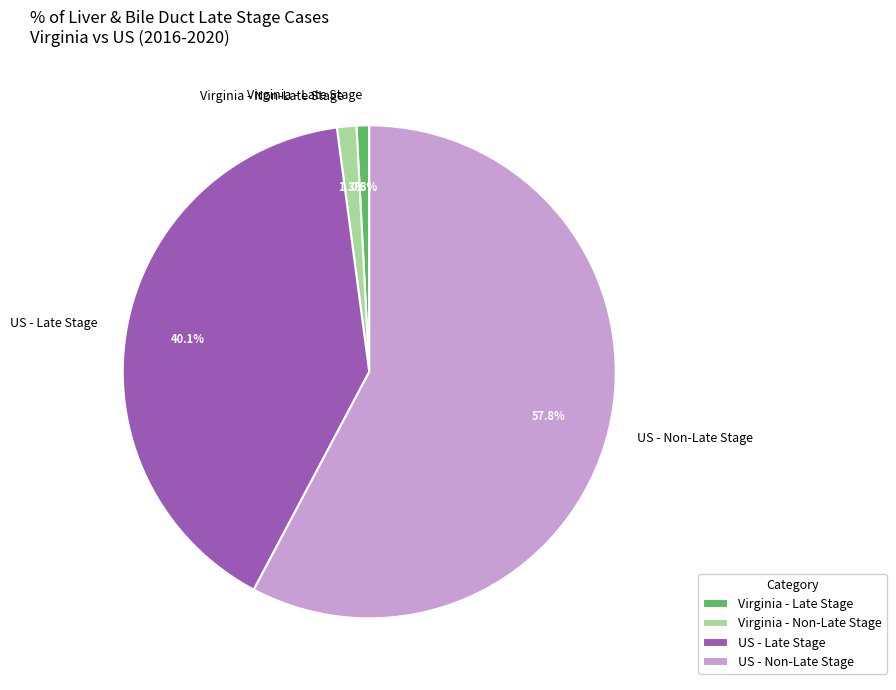

Count the number of slices in the pie.

4